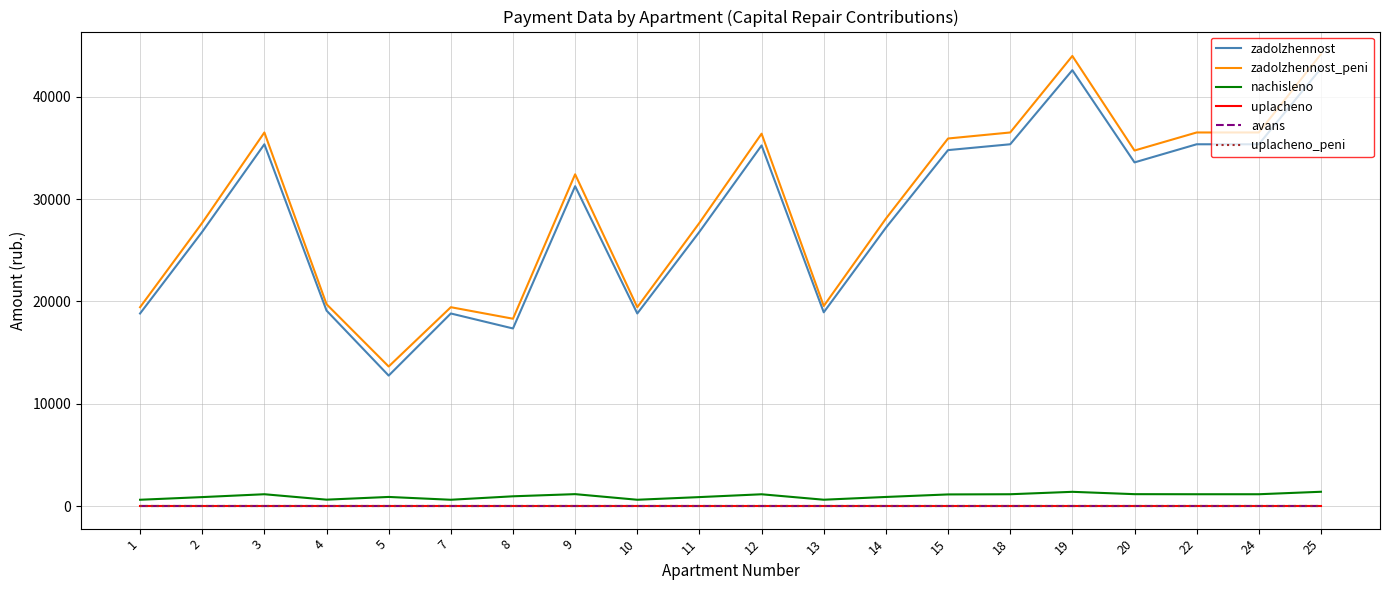

Which has a higher value, 5 or 18?

18